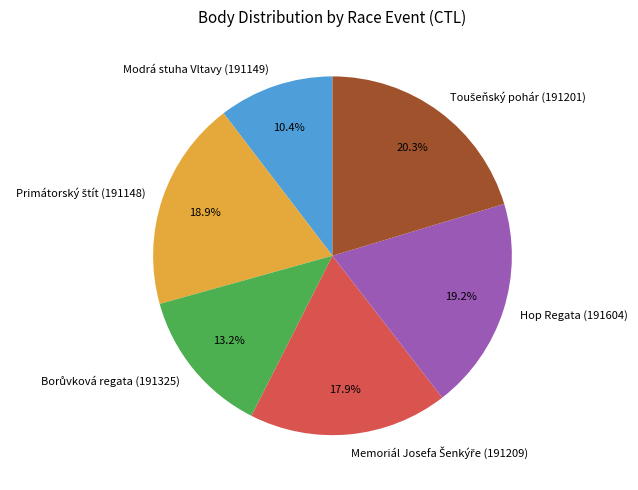

How many slices are in this pie chart?

6